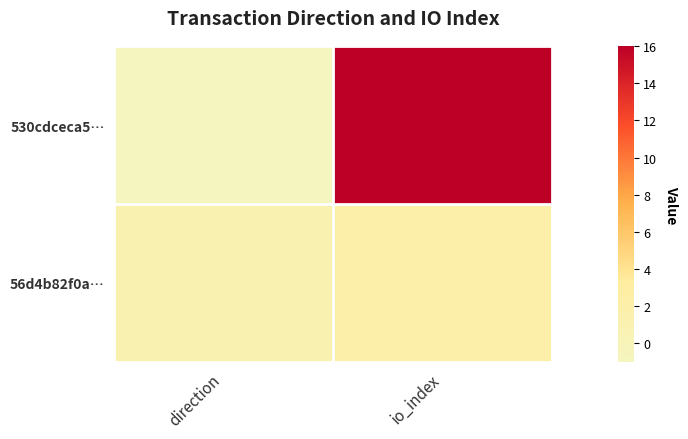

Which series changed the most between direction and io_index?

530cdceca5…